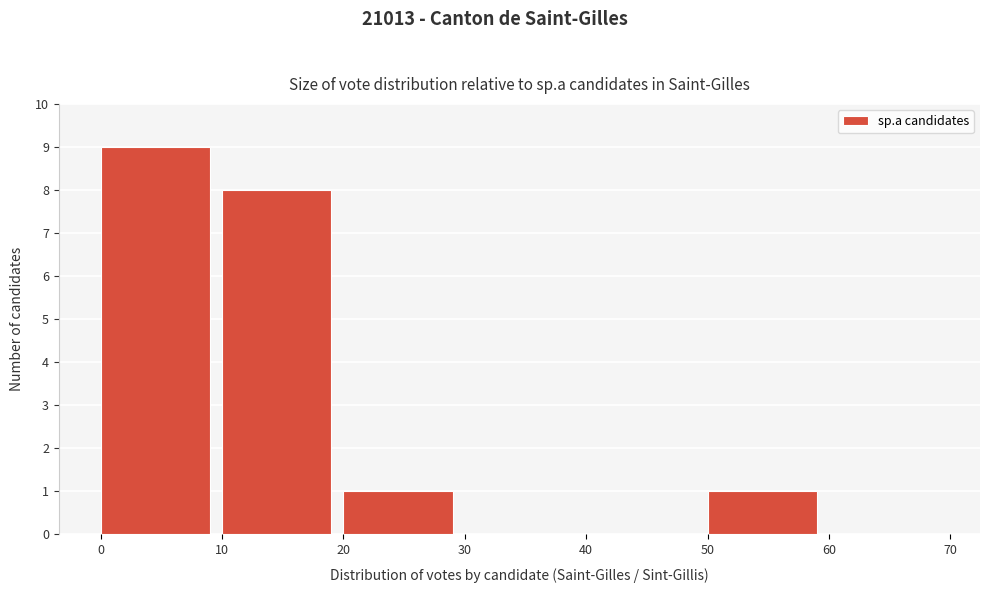

What is the height of the bar covering 10 to 20 on the x-axis? The values are not printed on the chart, so give them approximately, as read against the axis.

8